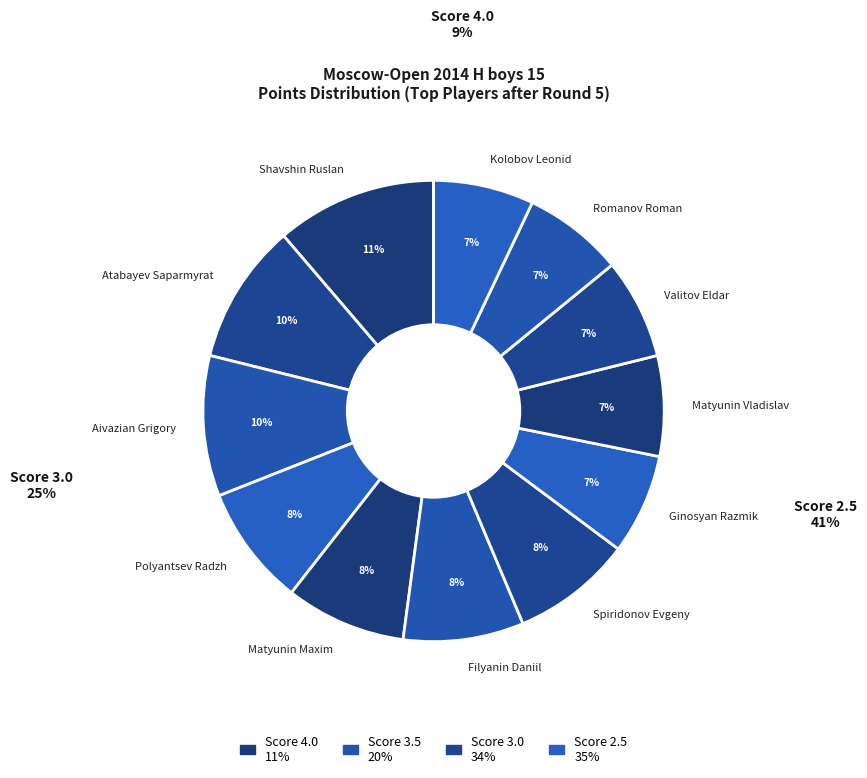

Count the number of slices in the pie.

12